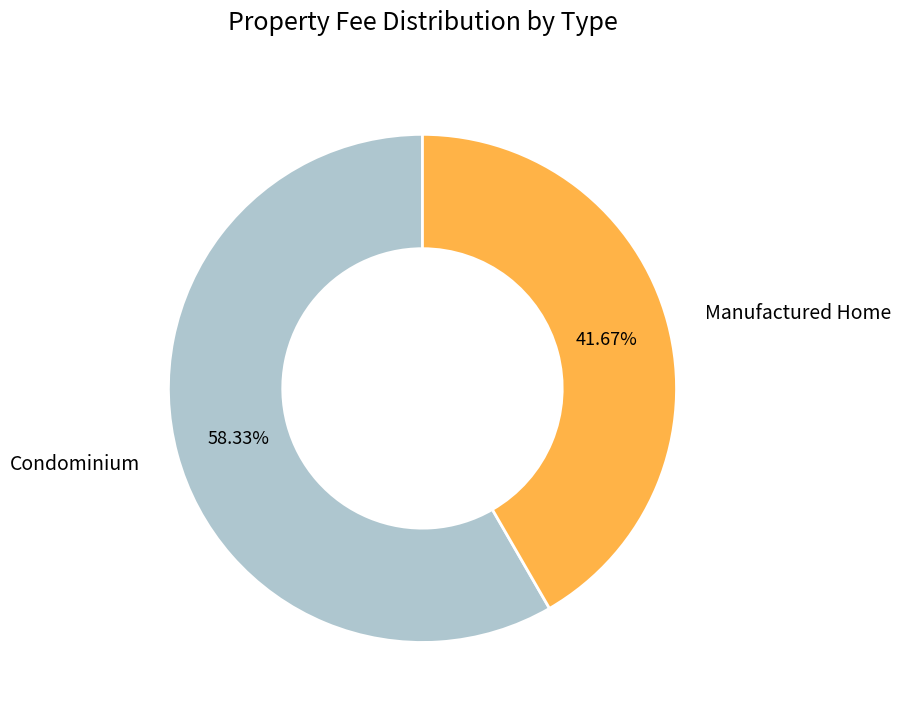

Is it true that Condominium is 58% of the pie?

True